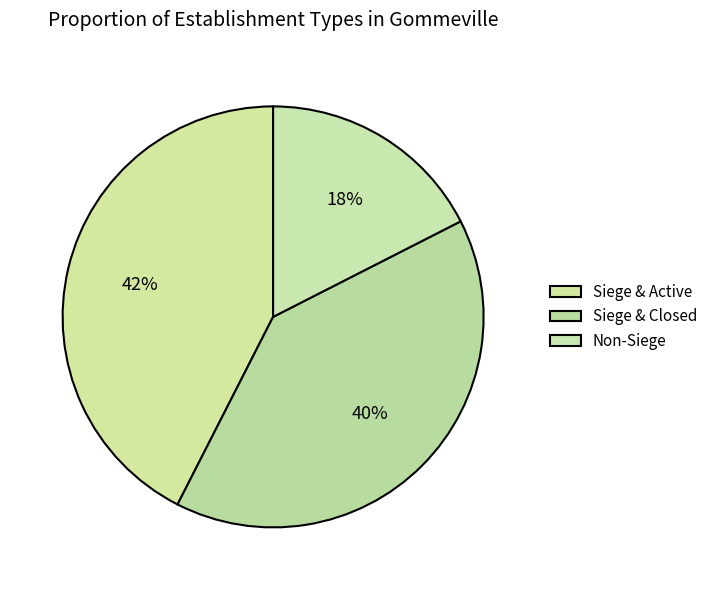

How many slices are in this pie chart?

3